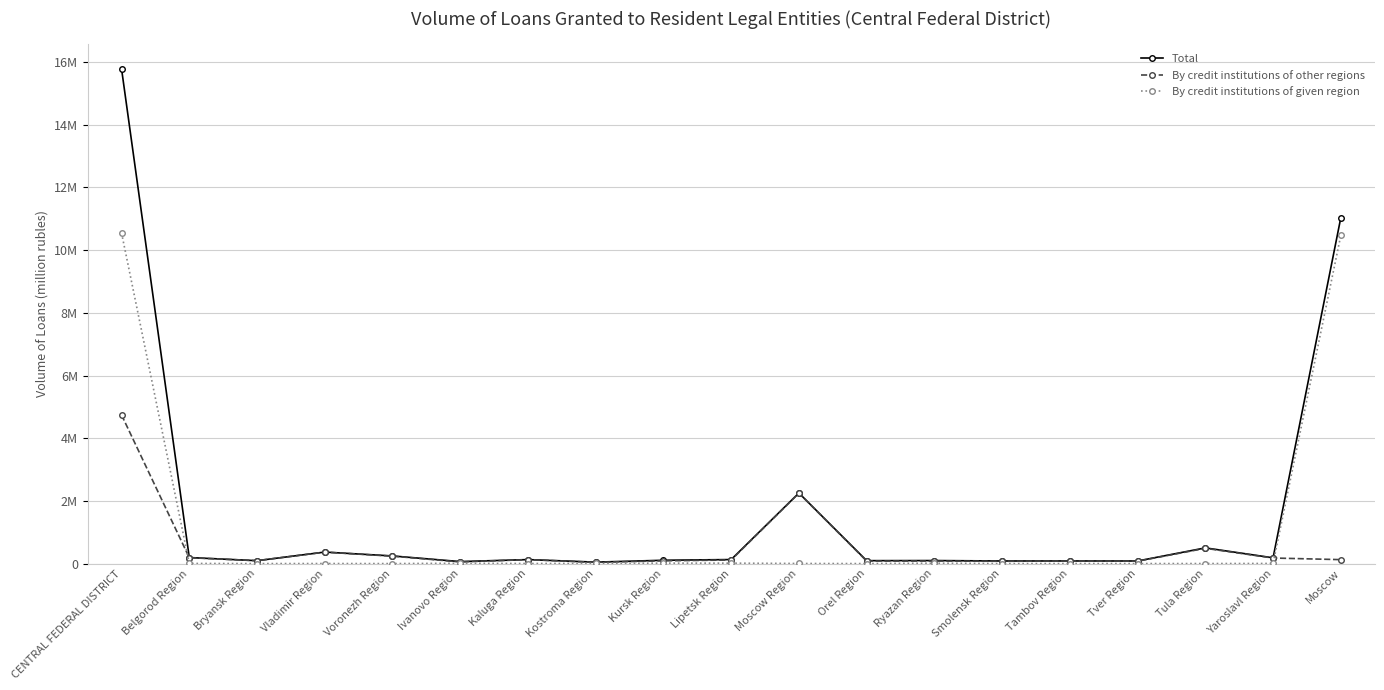

What is the sum of all By credit institutions of given region values?

21100026